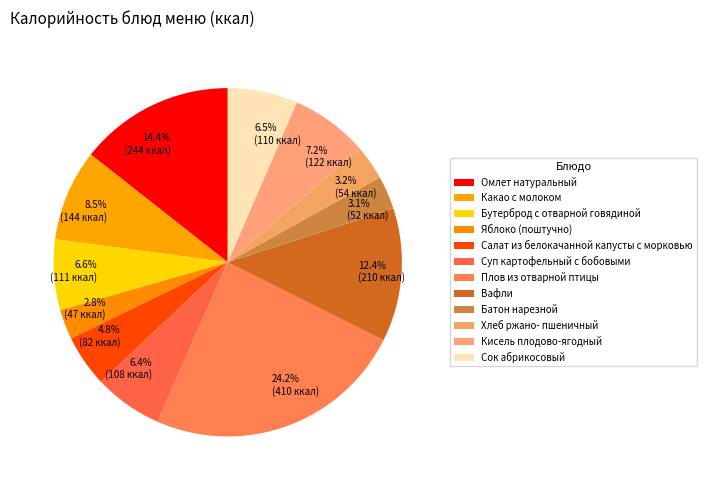

Count the number of slices in the pie.

12